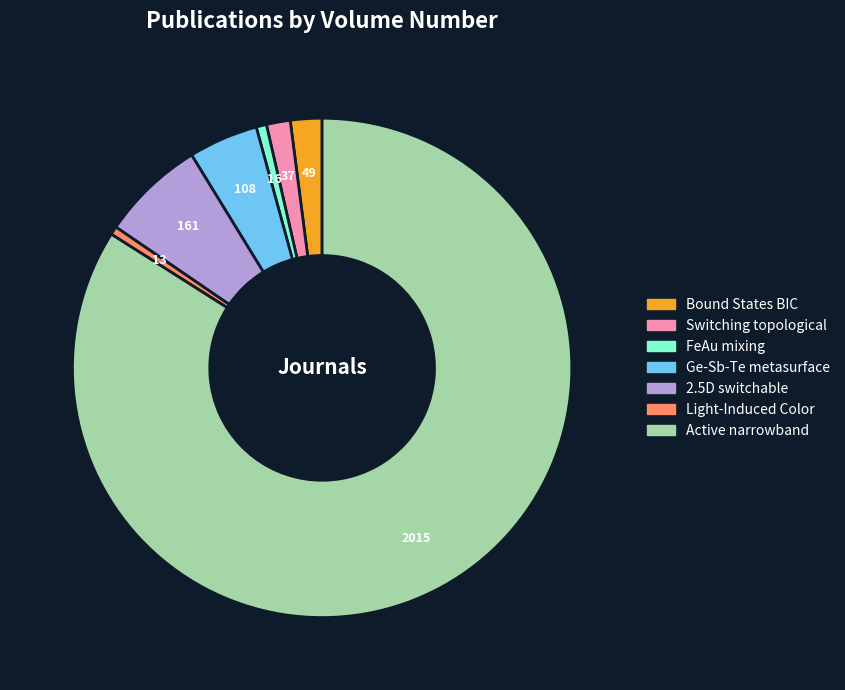

Count the number of slices in the pie.

7